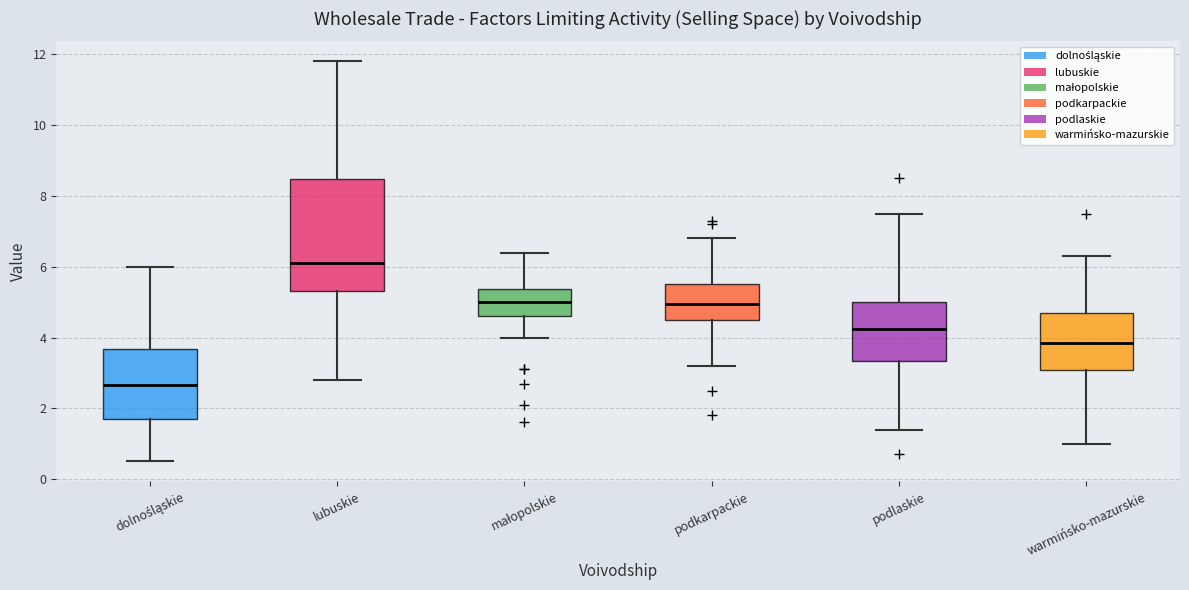

Which box has the lowest median line?

dolnośląskie